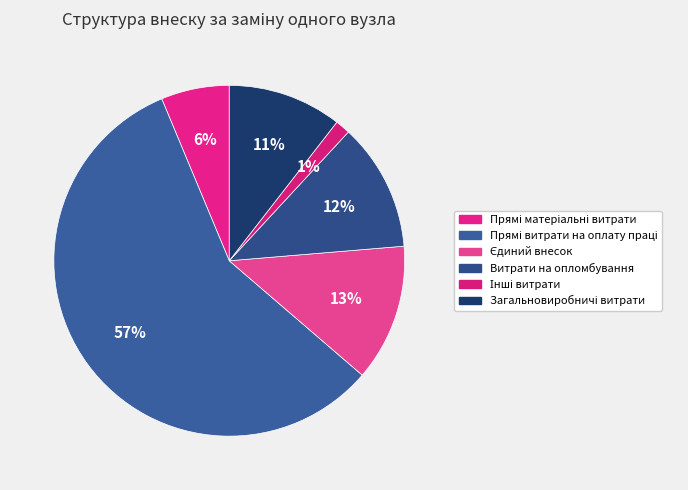

True or false: Інші витрати accounts for 1% of the total.

True